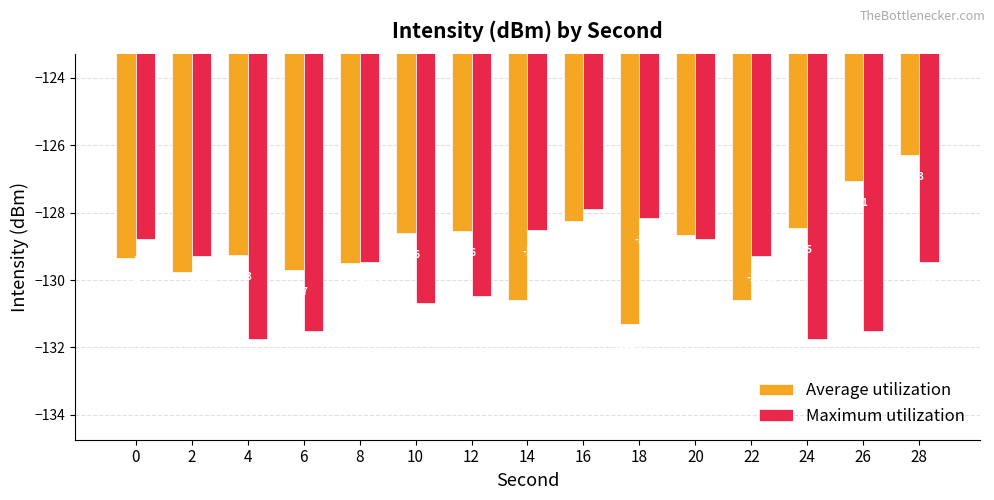

Between 8 and 24, which series saw the biggest shift?

Maximum utilization